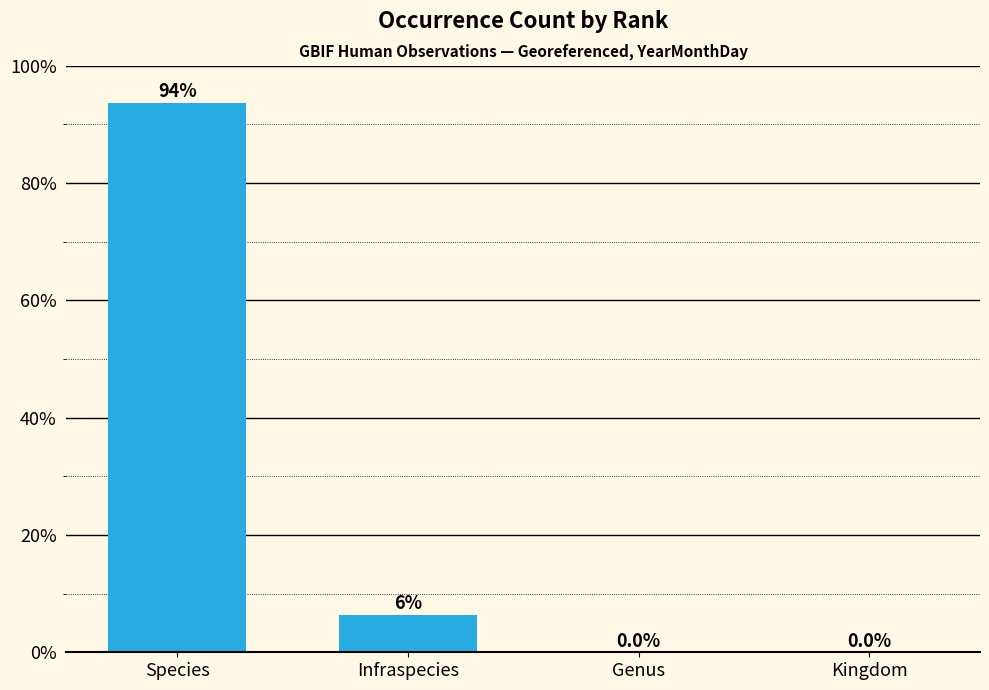

How many distinct data groups are displayed?

1